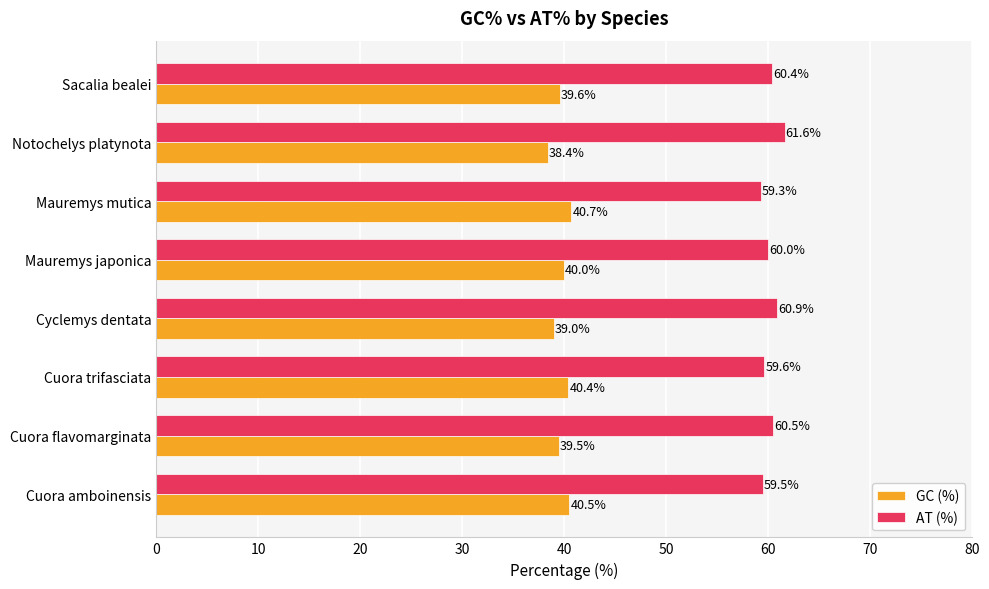

What is the sum of the GC (%) values at Cuora flavomarginata and Cuora amboinensis?

80.0